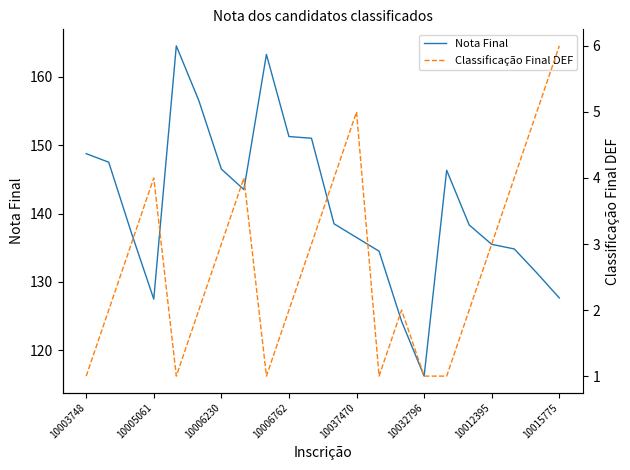

True or false: Nota Final and Classificação Final DEF intersect in this chart.

False